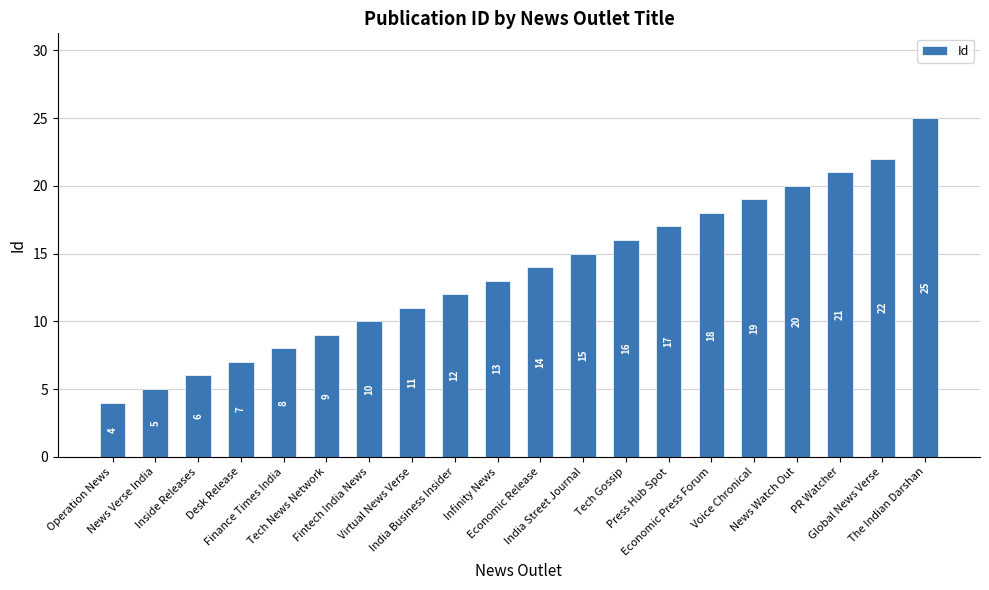

What position from the right is PR Watcher?

3